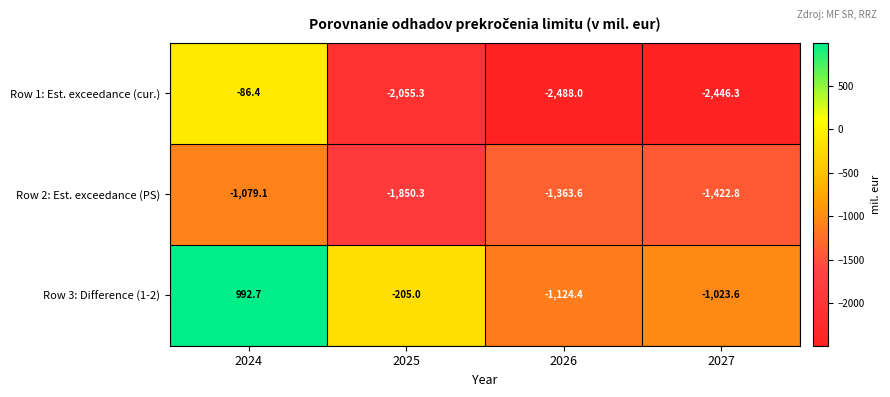

Reading left to right, what are all the values shown in this chart?

Row 1: Est. exceedance (cur.): 2024=-86.4	2025=-2055.3	2026=-2488.0	2027=-2446.3
Row 2: Est. exceedance (PS): 2024=-1079.1	2025=-1850.3	2026=-1363.6	2027=-1422.8
Row 3: Difference (1-2): 2024=992.7	2025=-205.0	2026=-1124.4	2027=-1023.6